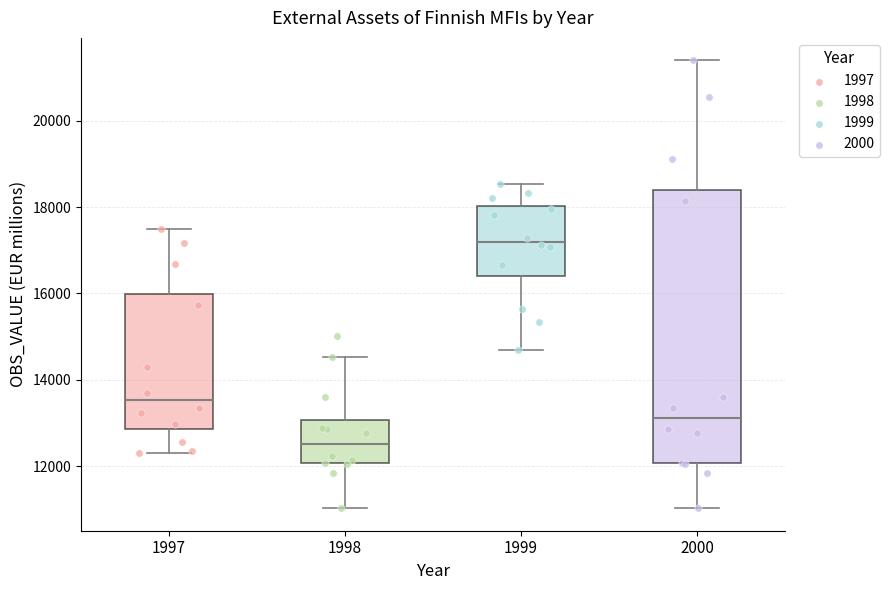

Where does the upper whisker of the box at x = 1997 end on the y-axis? The values are not printed on the chart, so give them approximately, as read against the axis.

17400